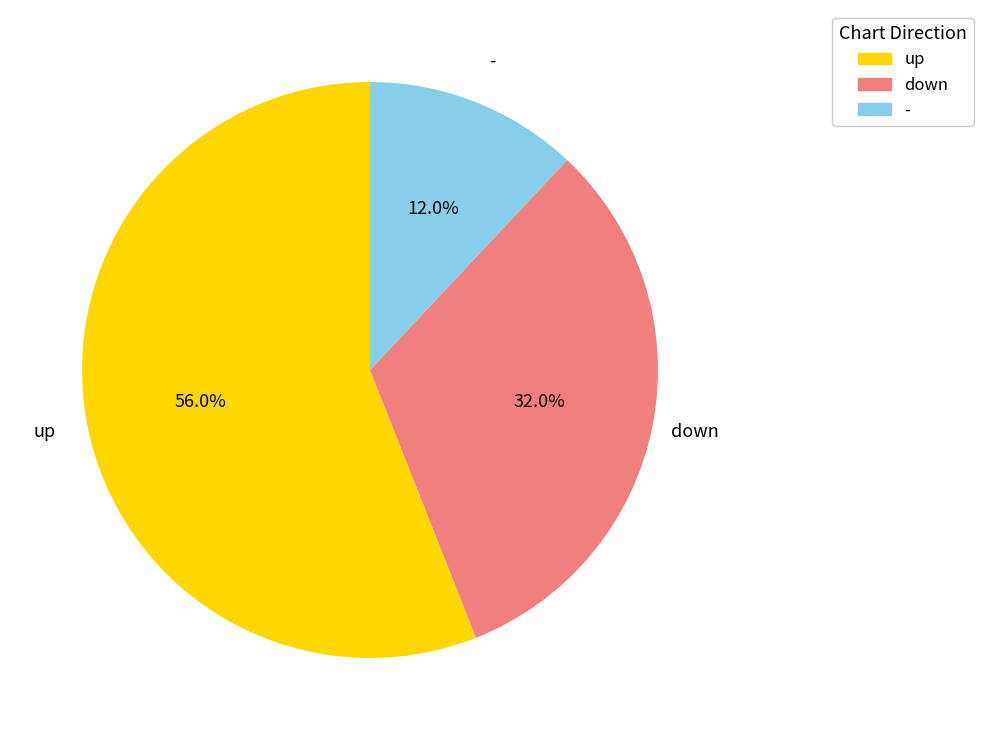

What is the smallest slice in the pie chart?

-